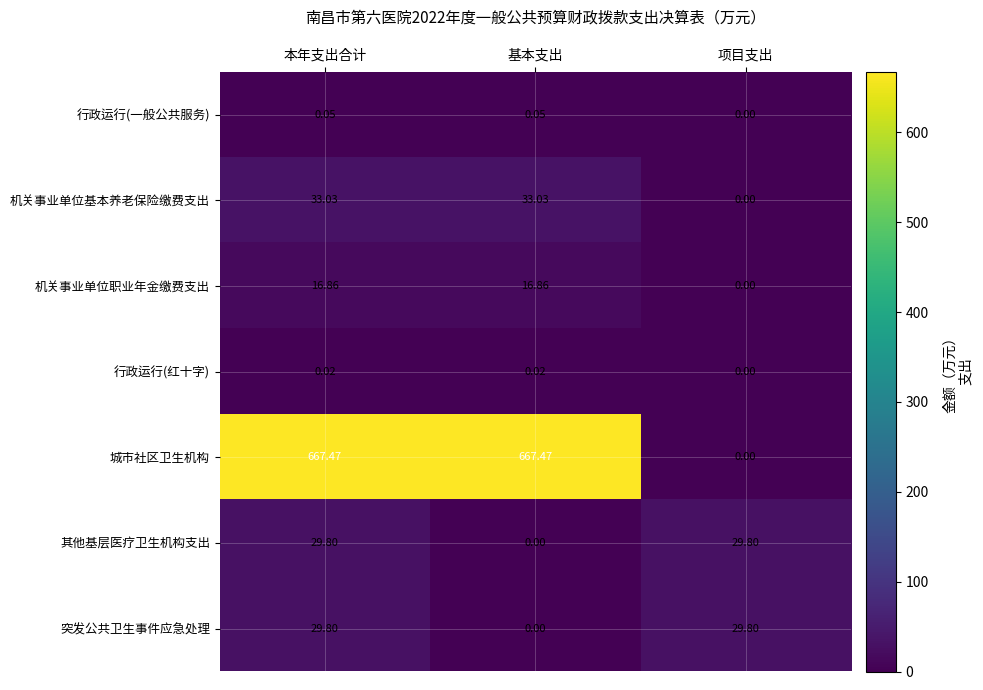

Is the value of 行政运行(一般公共服务) at 项目支出 greater than the value of 其他基层医疗卫生机构支出 at 项目支出?

No